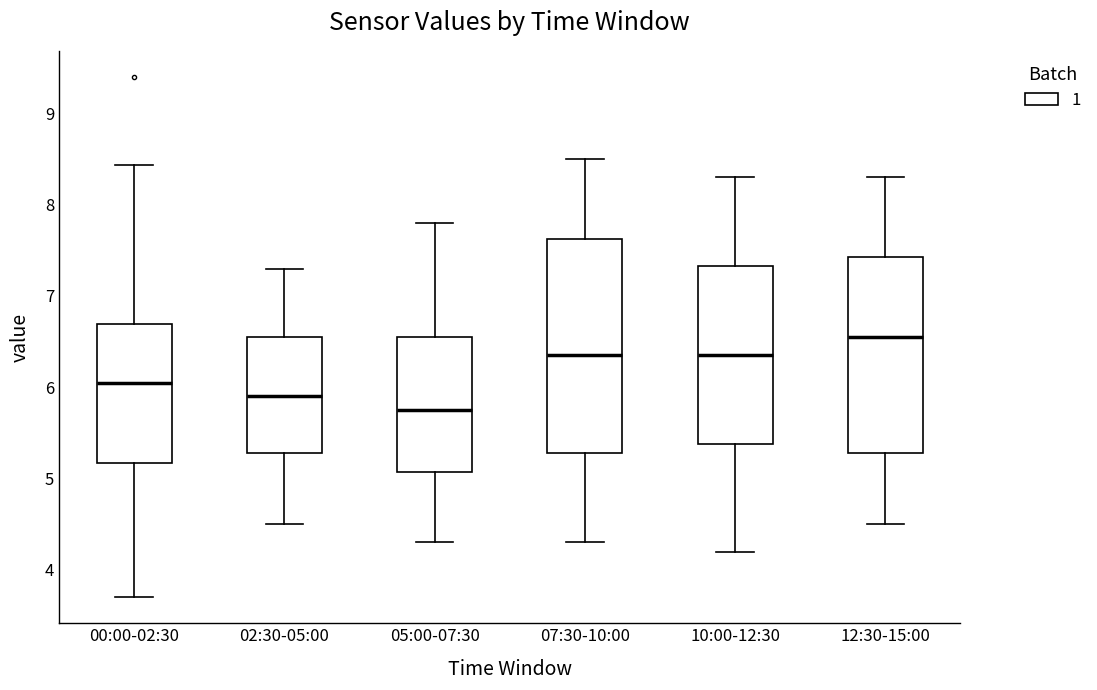

Reading left to right, read every box against the y-axis: the position of its median line, the range the box covers, and the ends of its whiskers. The values are not printed on the chart, so give them approximately, as read against the axis.

00:00-02:30: median 6.1, box 5.2 to 6.7, whiskers 3.7 to 8.4
02:30-05:00: median 5.9, box 5.3 to 6.6, whiskers 4.5 to 7.3
05:00-07:30: median 5.8, box 5.1 to 6.6, whiskers 4.3 to 7.8
07:30-10:00: median 6.4, box 5.3 to 7.6, whiskers 4.3 to 8.5
10:00-12:30: median 6.4, box 5.4 to 7.3, whiskers 4.2 to 8.3
12:30-15:00: median 6.6, box 5.3 to 7.4, whiskers 4.5 to 8.3